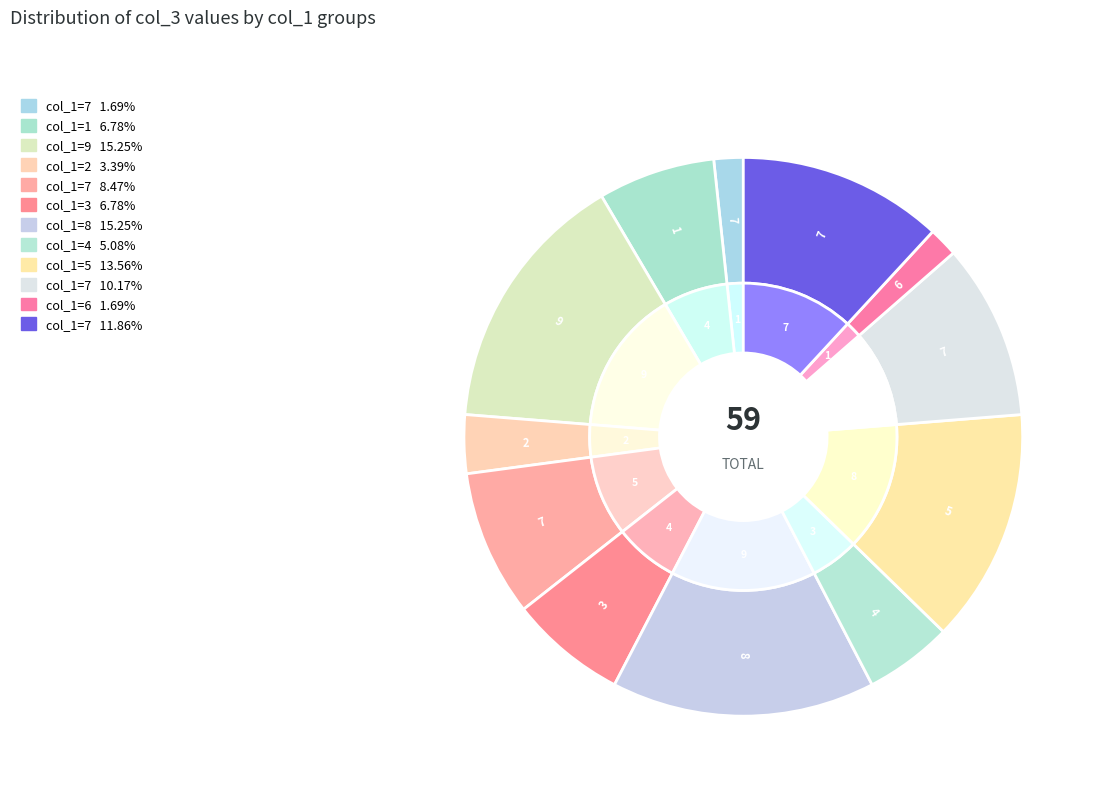

To the nearest percent, what is the average slice percentage?

8%